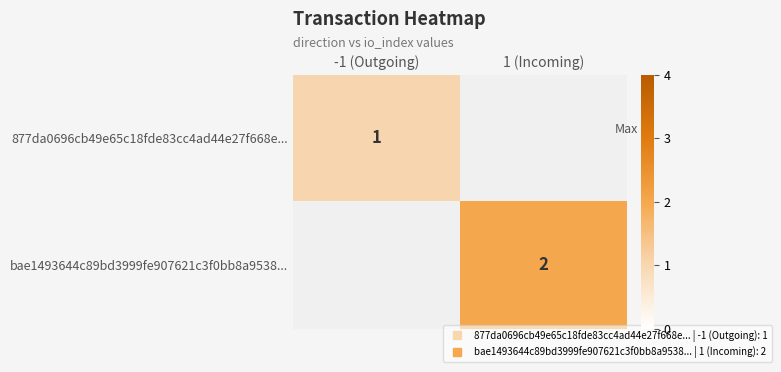

At which label does bae1493644c89bd3999fe907621c3f0bb8a9538... reach its peak?

-1 (Outgoing)